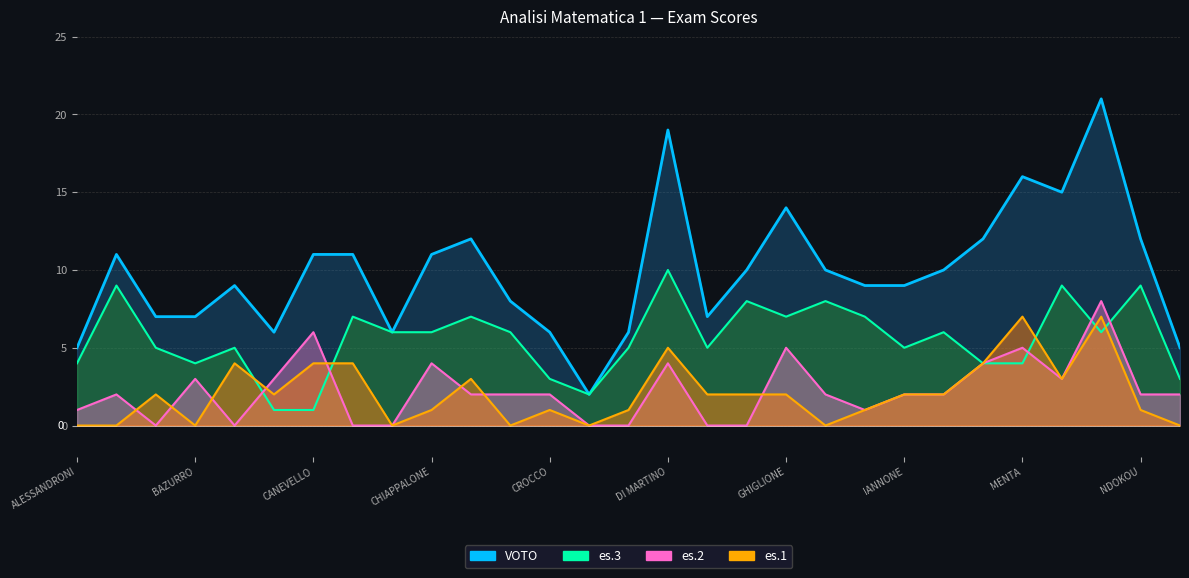

Which has a higher value, DI MARTINO or 15?

15